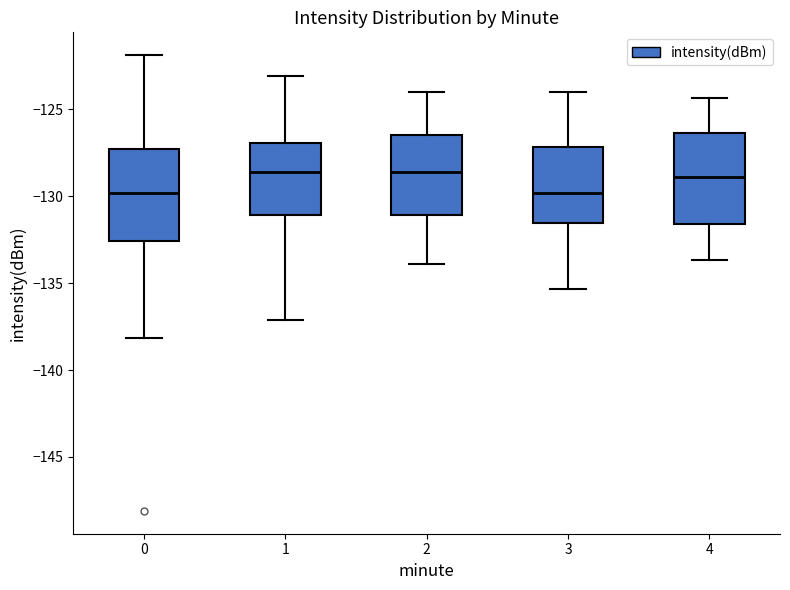

Reading left to right, transcribe this box plot: for each box, give where its median line is, the range the box spans, and where its two whiskers end, as read against the y-axis. The values are not printed on the chart, so give them approximately, as read against the axis.

0: median -130.0, box -132.5 to -127.5, whiskers -138.0 to -122.0
1: median -128.5, box -131.0 to -127.0, whiskers -137.0 to -123.0
2: median -128.5, box -131.0 to -126.5, whiskers -134.0 to -124.0
3: median -130.0, box -131.5 to -127.0, whiskers -135.5 to -124.0
4: median -129.0, box -131.5 to -126.5, whiskers -133.5 to -124.5